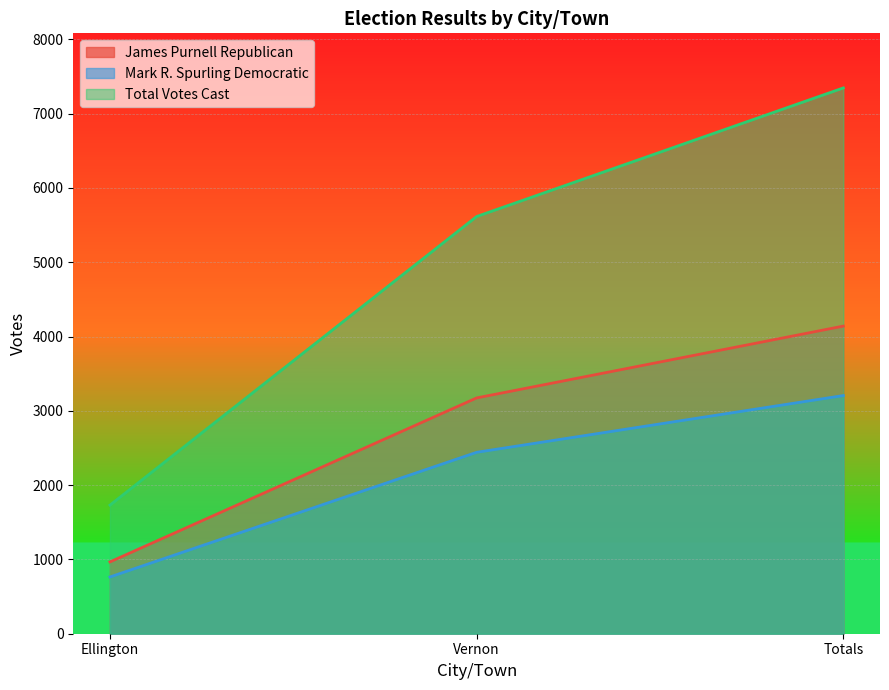

At which label does James Purnell Republican reach its peak?

Totals